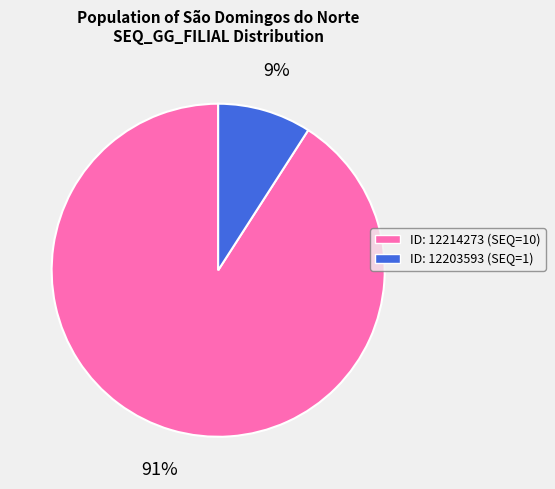

Which has a higher value, ID: 12203593 (SEQ=1) or ID: 12214273 (SEQ=10)?

ID: 12214273 (SEQ=10)